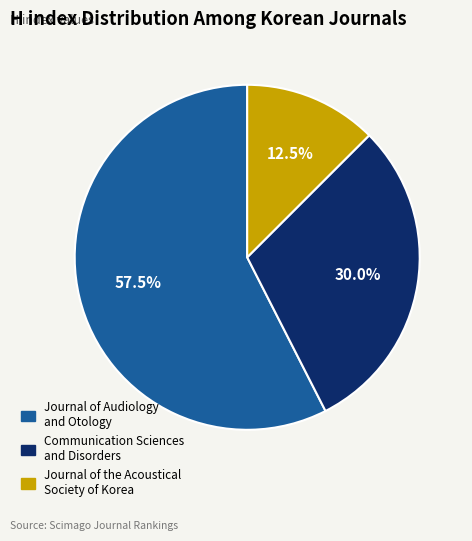

Which slice is the smallest?

Journal of the Acoustical Society of Korea